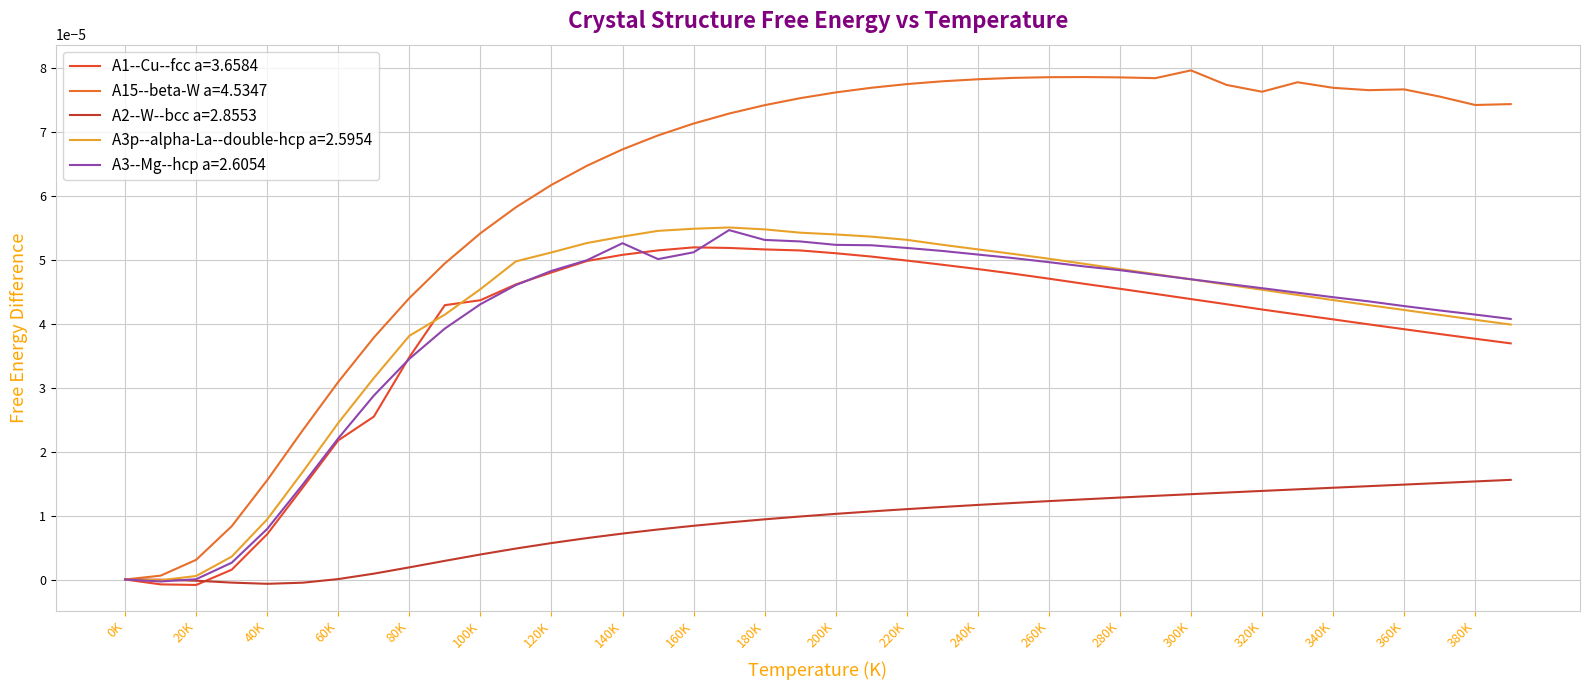

How many intersections are there between A3--Mg--hcp a=2.6054 and A1--Cu--fcc a=3.6584?

4